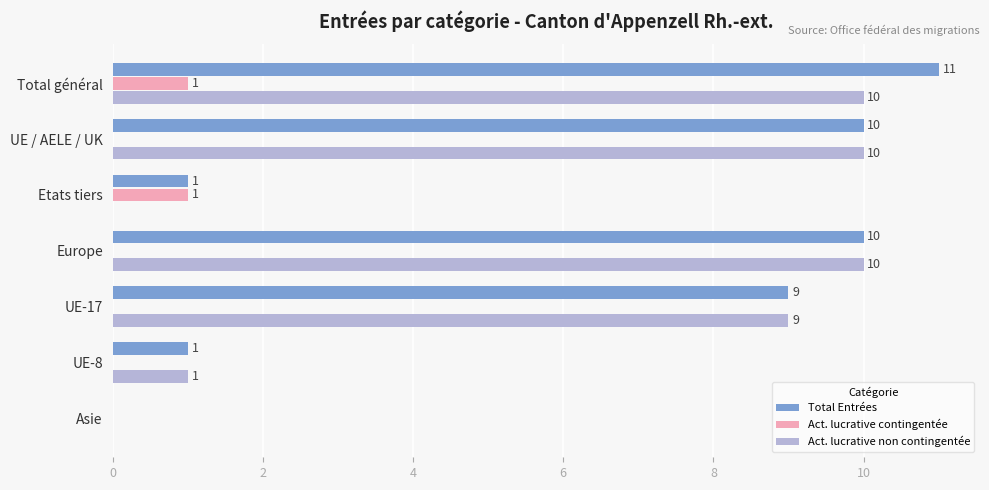

The Act. lucrative non contingentée series shows 1 at UE-8. True or false?

True